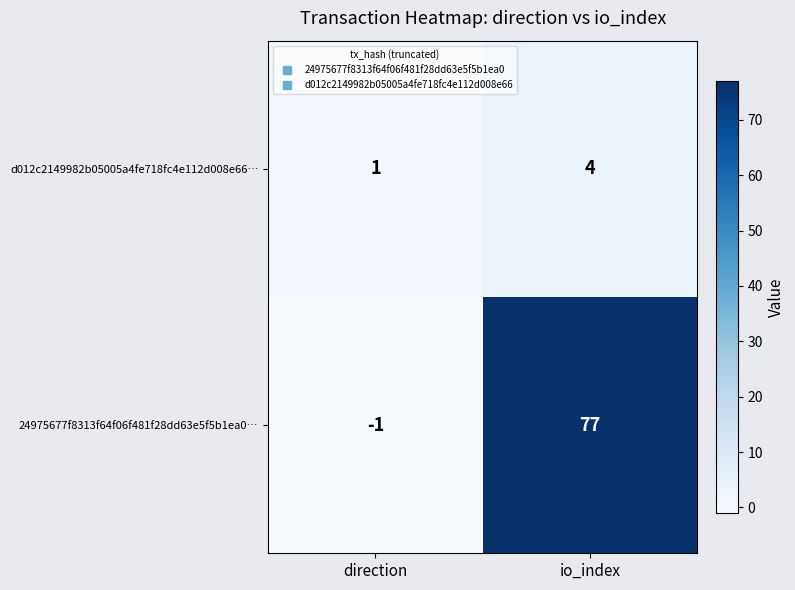

What is the sum of the d012c2149982b05005a4fe718fc4e112d008e66… values at direction and io_index?

5